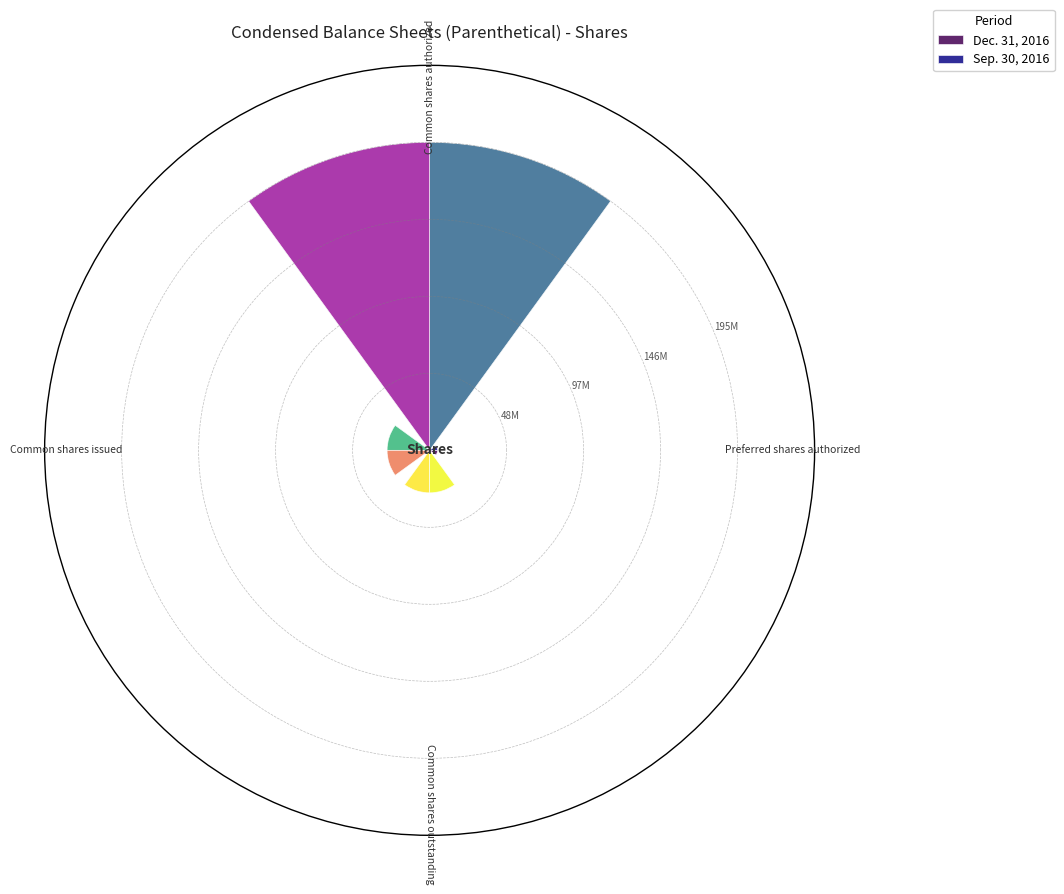

What are all the series names shown in the legend?

Dec. 31, 2016, Sep. 30, 2016